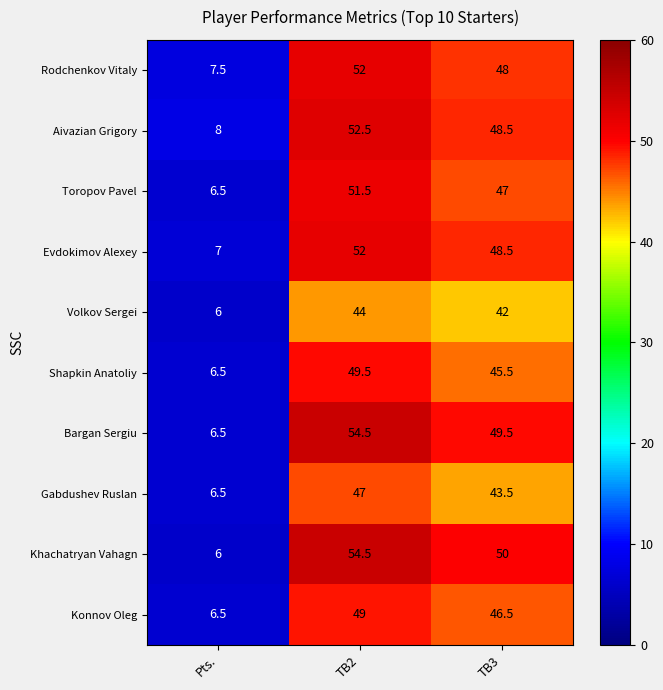

What is the maximum value shown in the chart?

54.5